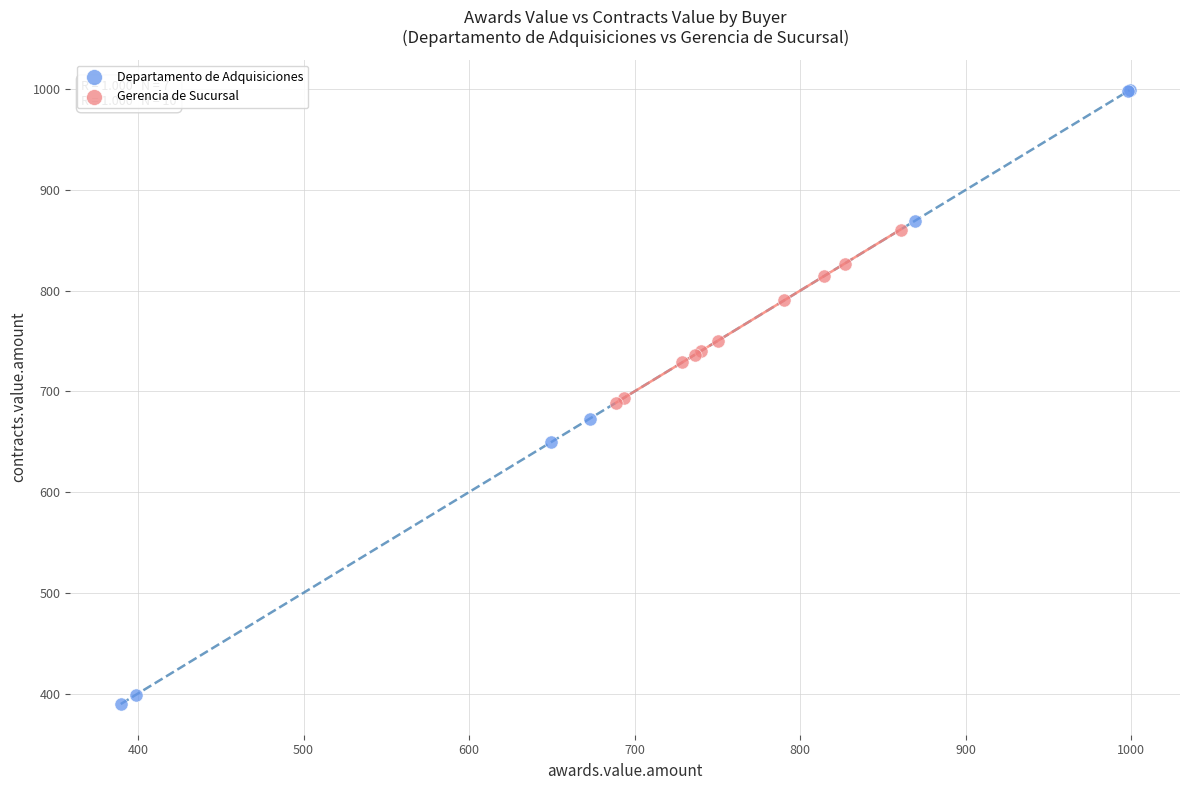

Which series has the widest spread of Y values?

Departamento de Adquisiciones